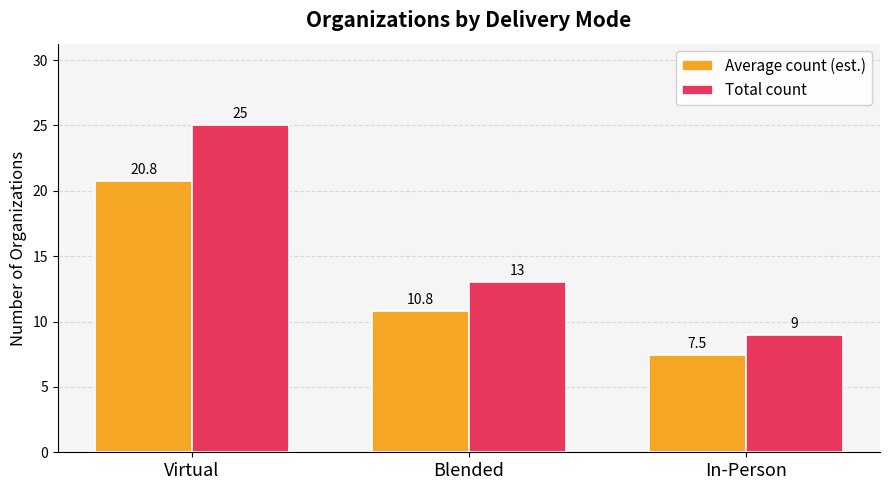

Which series has the largest range (max minus min)?

Total count